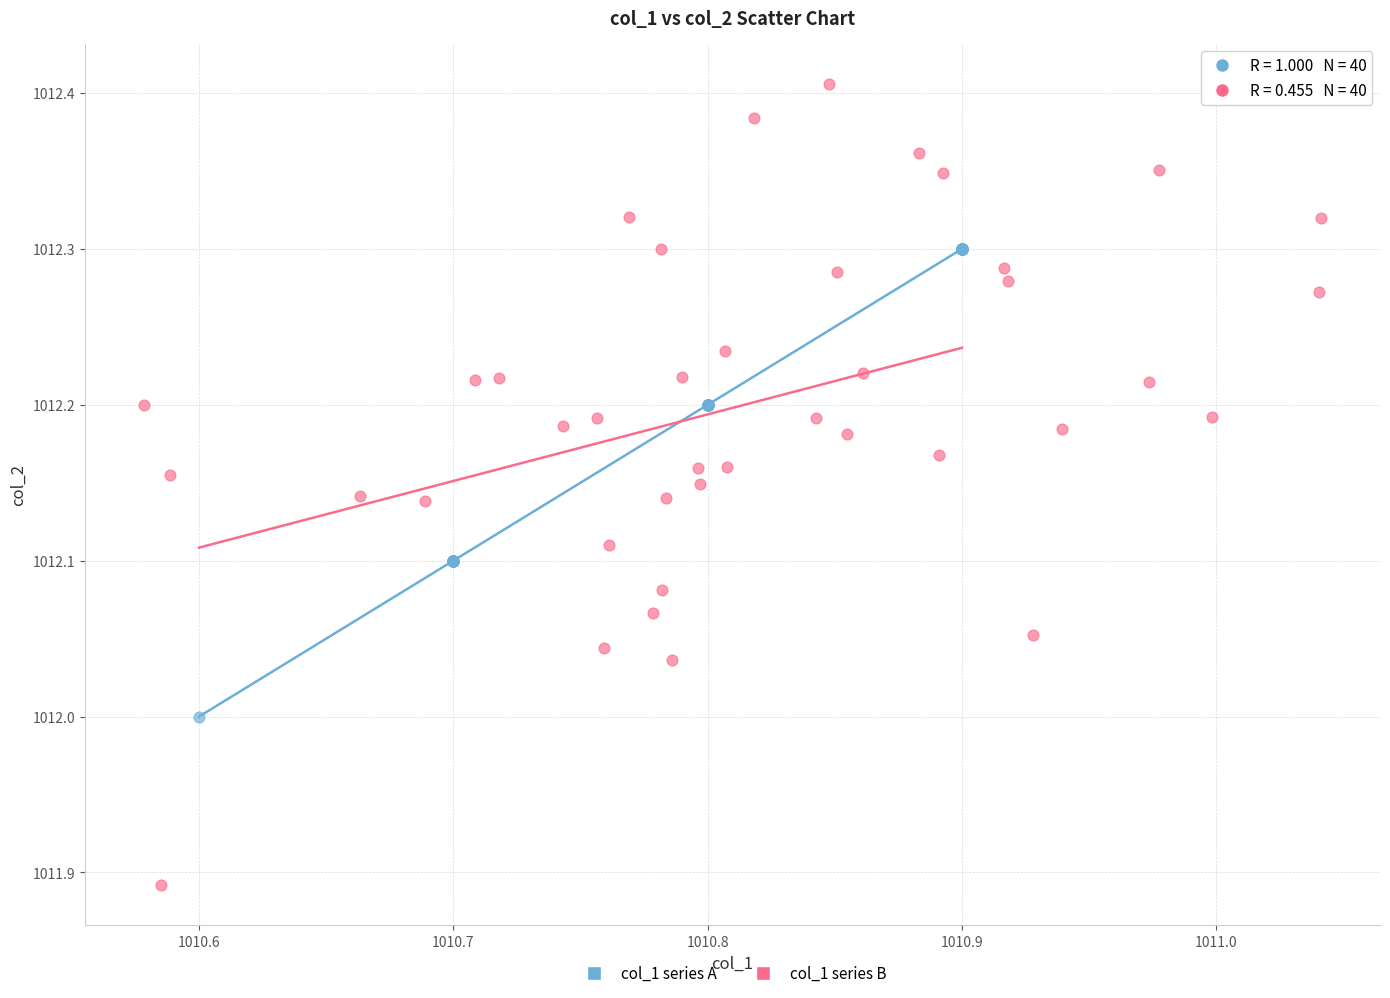

Which series reaches the maximum Y coordinate?

col_1 series B